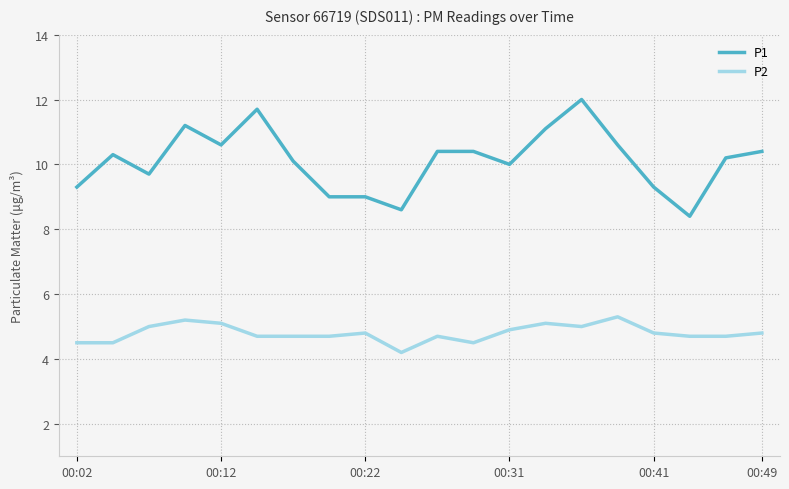

What is the difference between the maximum and minimum values in the P1 series?

3.6